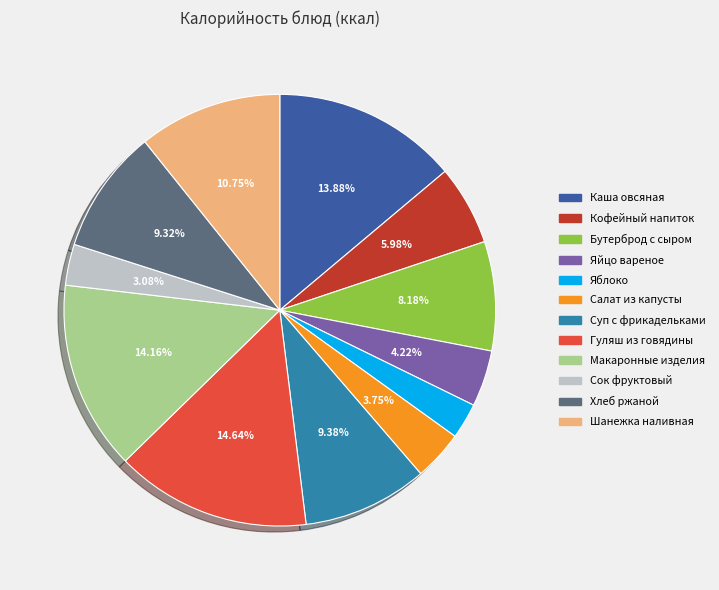

Is there any slice that represents more than half of the pie?

No